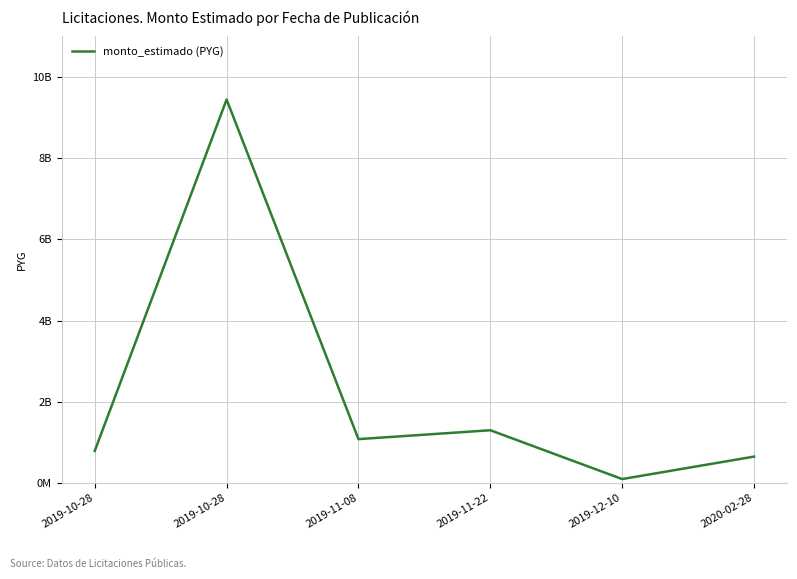

Is it true that the value at 2019-10-28 is 259300086?

False